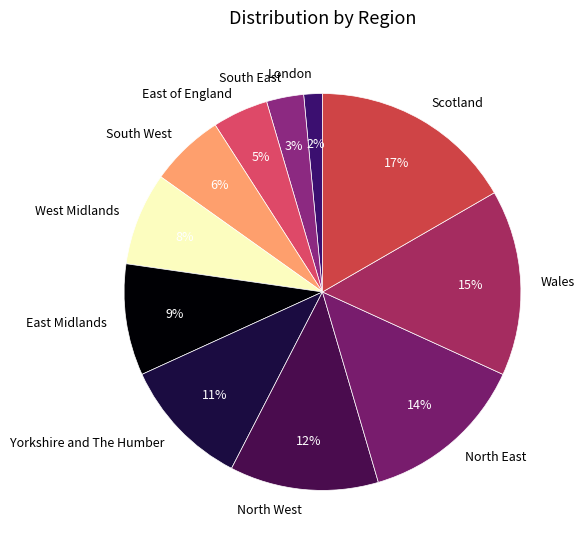

Does Yorkshire and The Humber account for over 50% of the chart?

No